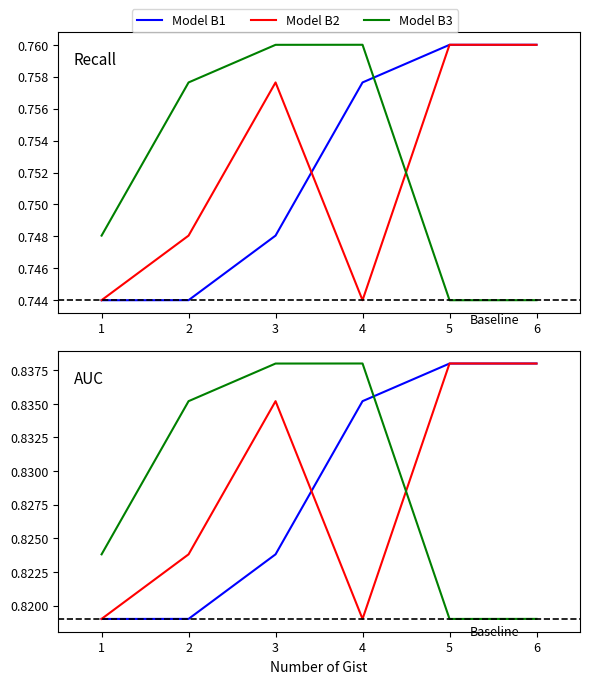

What is the greatest value displayed?

0.8